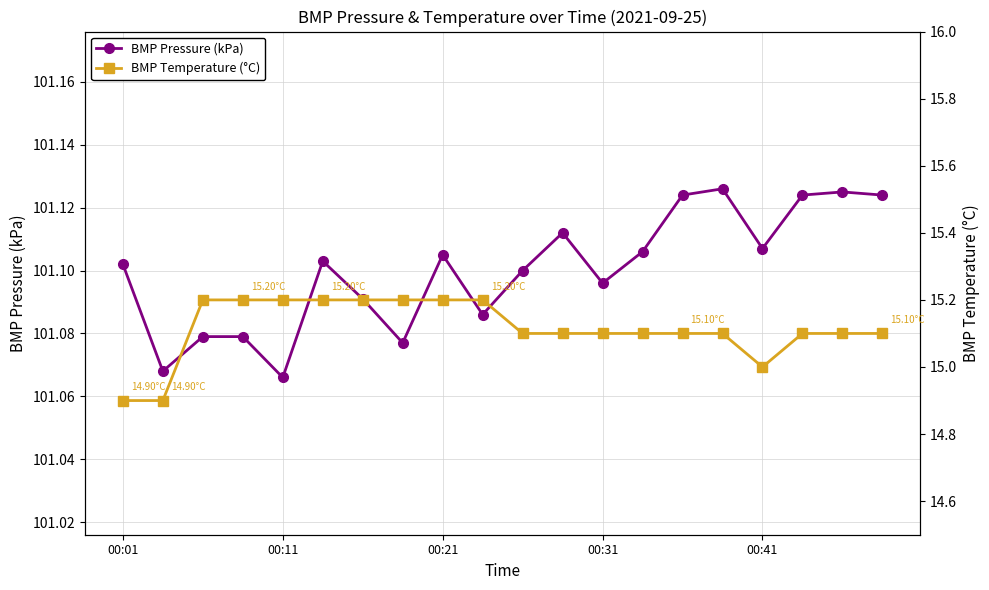

The BMP Pressure (kPa) series shows 24.2 at 00:11. True or false?

False